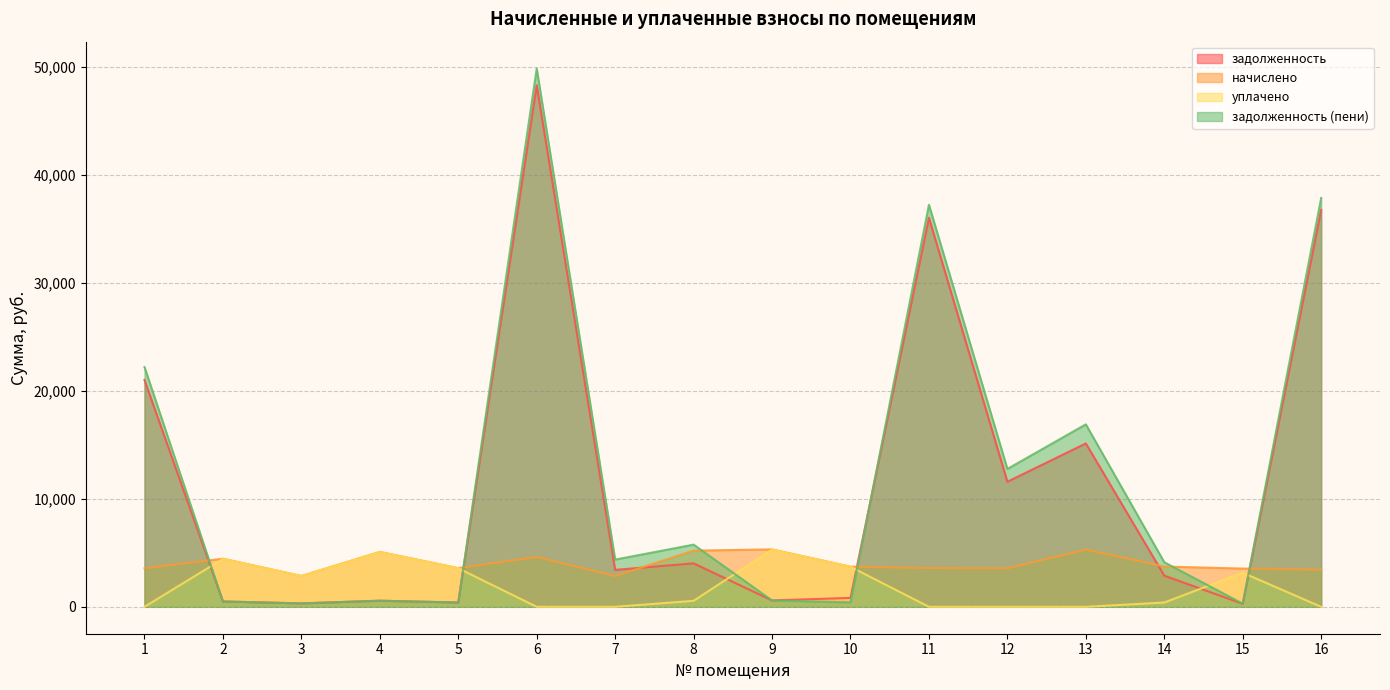

What is the value of the задолженность point at the 5th from the left?

398.8